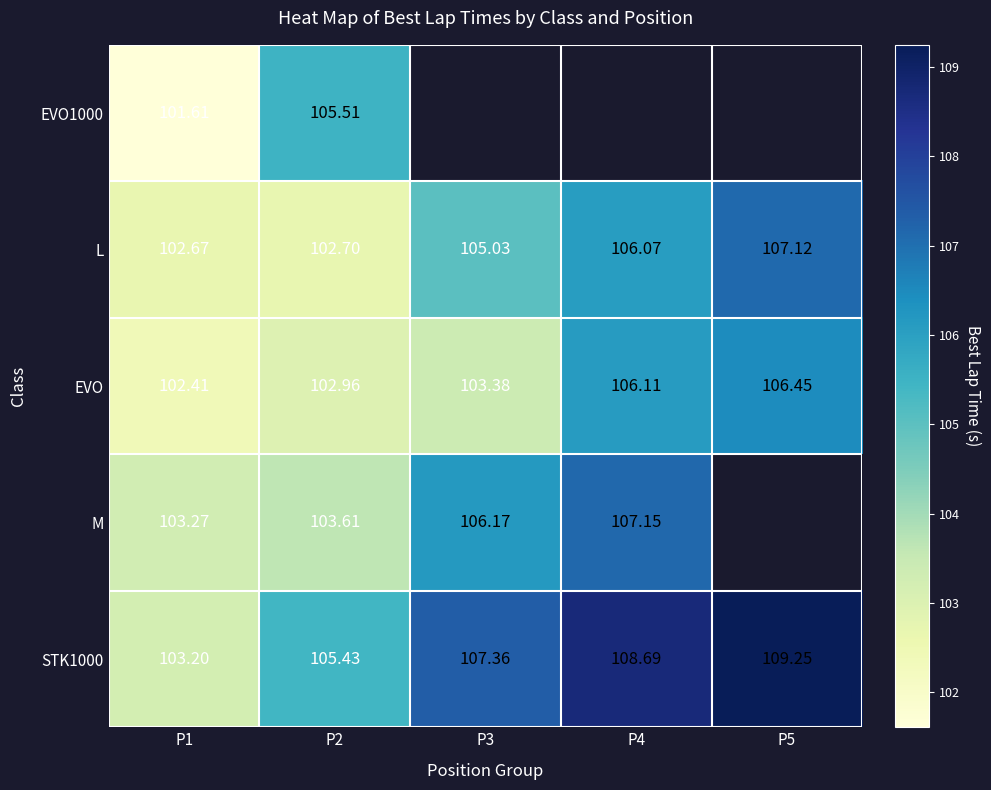

Is the value of M at P1 greater than the value of EVO at P5?

No